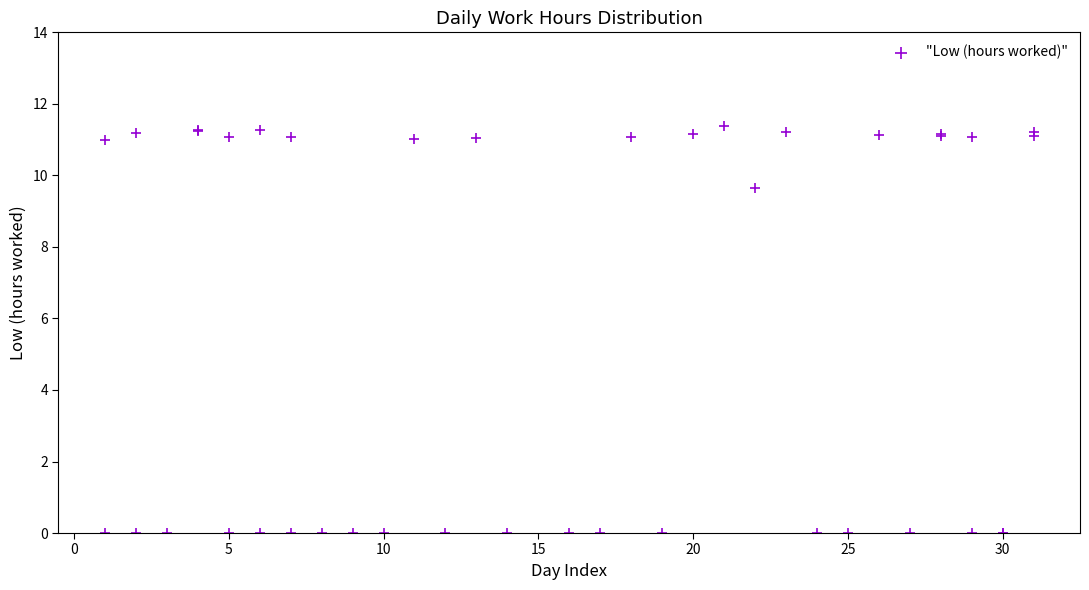

What Y value in the scatter plot is closest to 5?

9.7